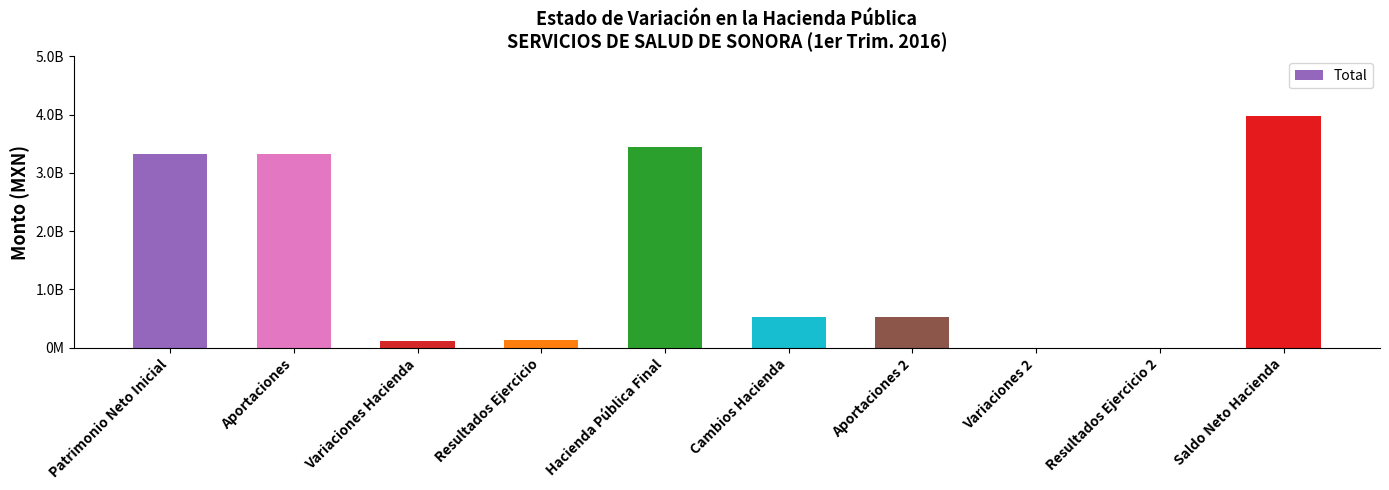

Which has a higher value, Hacienda Pública Final or Saldo Neto Hacienda?

Saldo Neto Hacienda